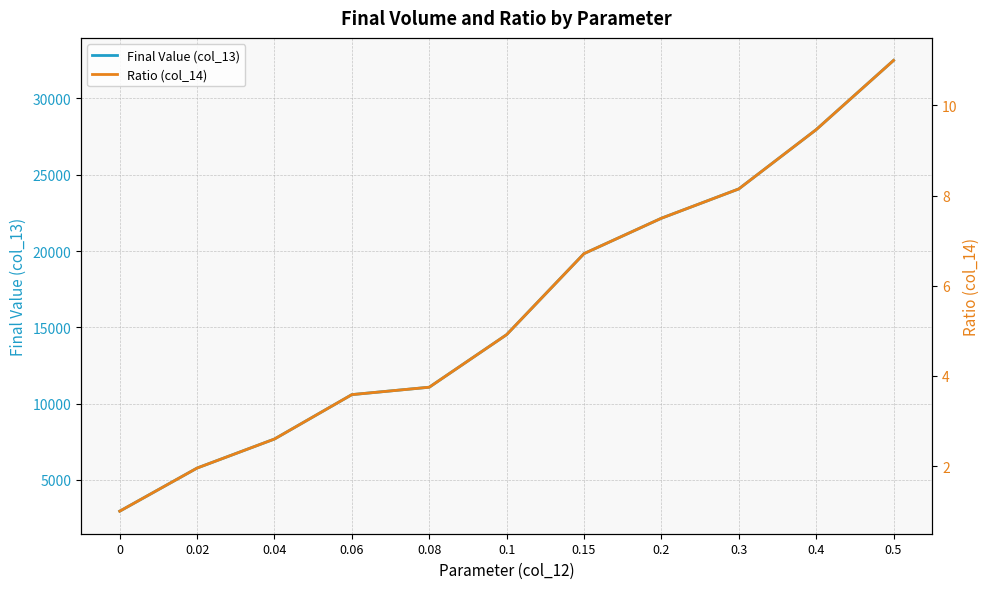

What is the average value of the Ratio (col_14) series?

5.5